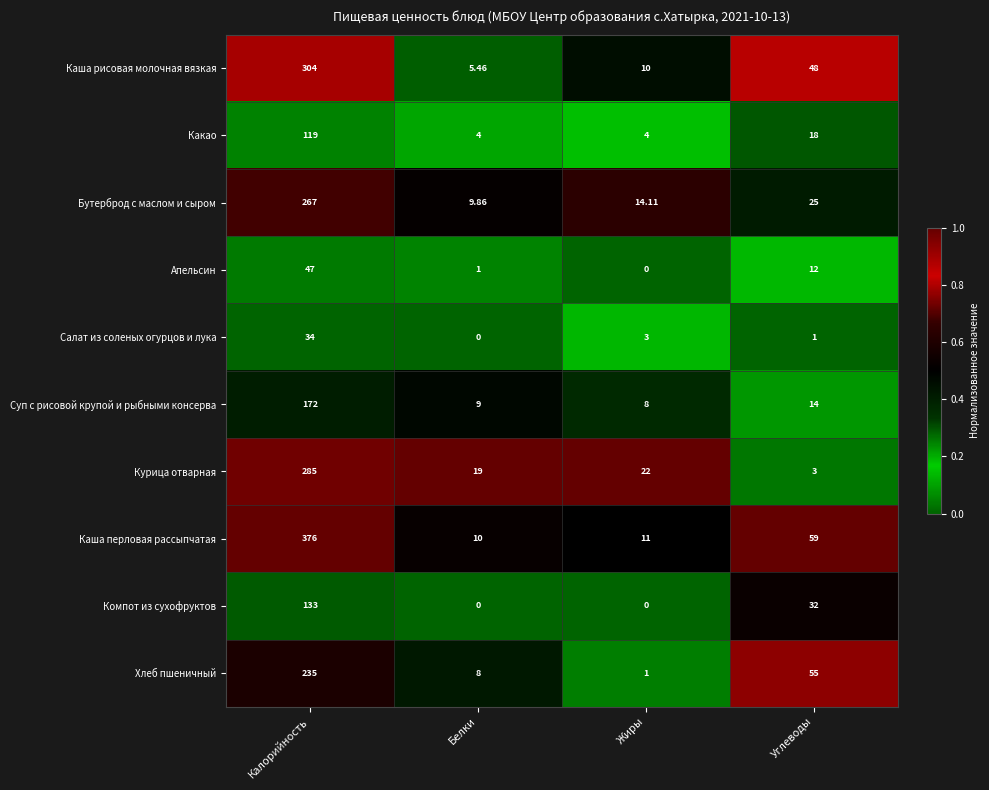

Which series has the widest spread of values?

Каша перловая рассыпчатая